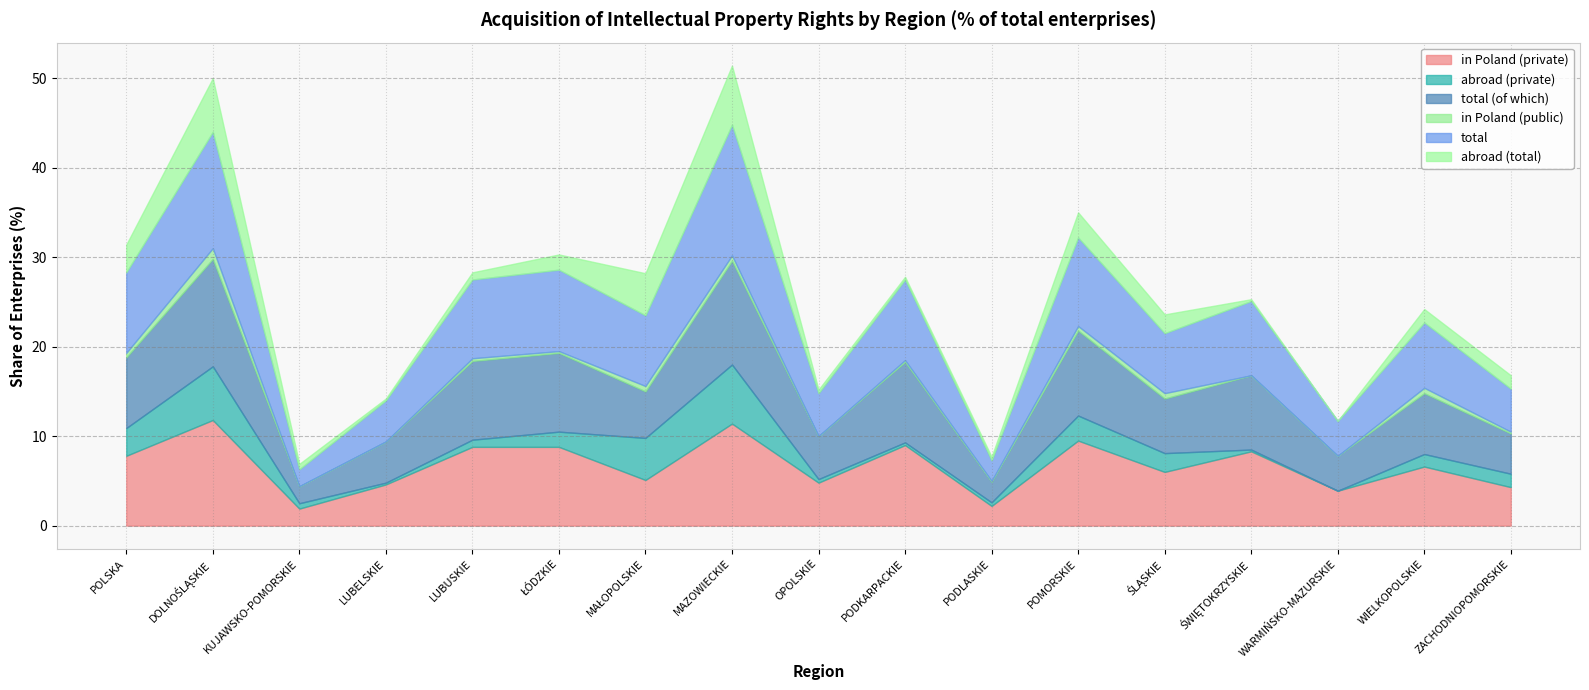

Reading left to right, list all the values displayed in this chart.

in Poland (private): POLSKA=7.8	DOLNOŚLĄSKIE=11.8	KUJAWSKO-POMORSKIE=1.9	LUBELSKIE=4.6	LUBUSKIE=8.8	ŁÓDZKIE=8.8	MAŁOPOLSKIE=5.1	MAZOWIECKIE=11.4	OPOLSKIE=4.8	PODKARPACKIE=9.0	PODLASKIE=2.2	POMORSKIE=9.5	ŚLĄSKIE=6.0	ŚWIĘTOKRZYSKIE=8.3	WARMIŃSKO-MAZURSKIE=3.9	WIELKOPOLSKIE=6.6	ZACHODNIOPOMORSKIE=4.3
abroad (private): POLSKA=3.1	DOLNOŚLĄSKIE=6.0	KUJAWSKO-POMORSKIE=0.6	LUBELSKIE=0.2	LUBUSKIE=0.8	ŁÓDZKIE=1.7	MAŁOPOLSKIE=4.7	MAZOWIECKIE=6.6	OPOLSKIE=0.4	PODKARPACKIE=0.3	PODLASKIE=0.4	POMORSKIE=2.8	ŚLĄSKIE=2.1	ŚWIĘTOKRZYSKIE=0.2	WARMIŃSKO-MAZURSKIE=0.0	WIELKOPOLSKIE=1.4	ZACHODNIOPOMORSKIE=1.5
total (of which): POLSKA=7.9	DOLNOŚLĄSKIE=12.0	KUJAWSKO-POMORSKIE=1.9	LUBELSKIE=4.6	LUBUSKIE=8.8	ŁÓDZKIE=8.8	MAŁOPOLSKIE=5.2	MAZOWIECKIE=11.6	OPOLSKIE=4.8	PODKARPACKIE=9.0	PODLASKIE=2.3	POMORSKIE=9.5	ŚLĄSKIE=6.1	ŚWIĘTOKRZYSKIE=8.3	WARMIŃSKO-MAZURSKIE=3.9	WIELKOPOLSKIE=6.8	ZACHODNIOPOMORSKIE=4.5
in Poland (public): POLSKA=0.5	DOLNOŚLĄSKIE=1.2	KUJAWSKO-POMORSKIE=0.0	LUBELSKIE=0.0	LUBUSKIE=0.3	ŁÓDZKIE=0.2	MAŁOPOLSKIE=0.6	MAZOWIECKIE=0.6	OPOLSKIE=0.0	PODKARPACKIE=0.2	PODLASKIE=0.1	POMORSKIE=0.5	ŚLĄSKIE=0.6	ŚWIĘTOKRZYSKIE=0.0	WARMIŃSKO-MAZURSKIE=0.0	WIELKOPOLSKIE=0.6	ZACHODNIOPOMORSKIE=0.2
total: POLSKA=9.0	DOLNOŚLĄSKIE=13.0	KUJAWSKO-POMORSKIE=1.9	LUBELSKIE=4.6	LUBUSKIE=8.8	ŁÓDZKIE=9.1	MAŁOPOLSKIE=7.9	MAZOWIECKIE=14.6	OPOLSKIE=4.8	PODKARPACKIE=9.0	PODLASKIE=2.3	POMORSKIE=9.9	ŚLĄSKIE=6.7	ŚWIĘTOKRZYSKIE=8.3	WARMIŃSKO-MAZURSKIE=3.9	WIELKOPOLSKIE=7.3	ZACHODNIOPOMORSKIE=4.8
abroad (total): POLSKA=3.1	DOLNOŚLĄSKIE=6.0	KUJAWSKO-POMORSKIE=0.6	LUBELSKIE=0.2	LUBUSKIE=0.8	ŁÓDZKIE=1.7	MAŁOPOLSKIE=4.7	MAZOWIECKIE=6.6	OPOLSKIE=0.4	PODKARPACKIE=0.3	PODLASKIE=0.4	POMORSKIE=2.8	ŚLĄSKIE=2.1	ŚWIĘTOKRZYSKIE=0.2	WARMIŃSKO-MAZURSKIE=0.0	WIELKOPOLSKIE=1.5	ZACHODNIOPOMORSKIE=1.5